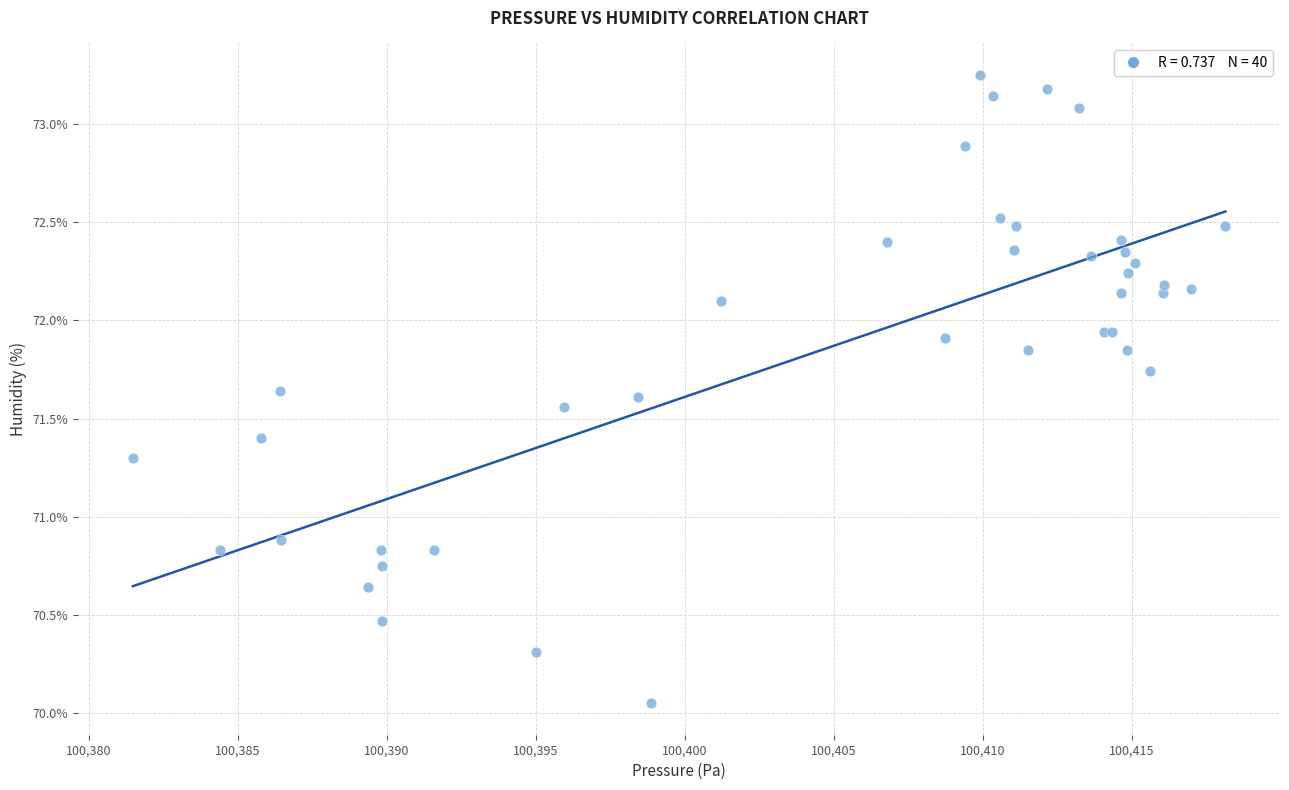

What Y value in the scatter plot is closest to 71?

70.9